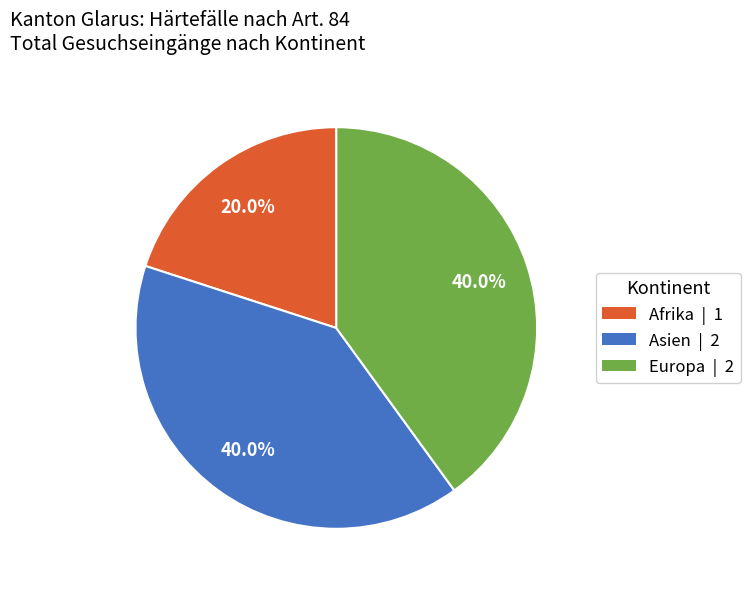

The Europa slice represents 30% of the pie. True or false?

False